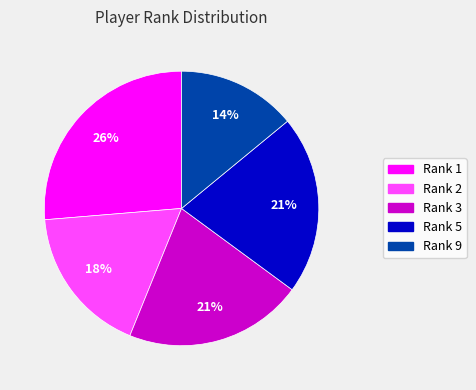

Is there a majority slice in this chart?

No